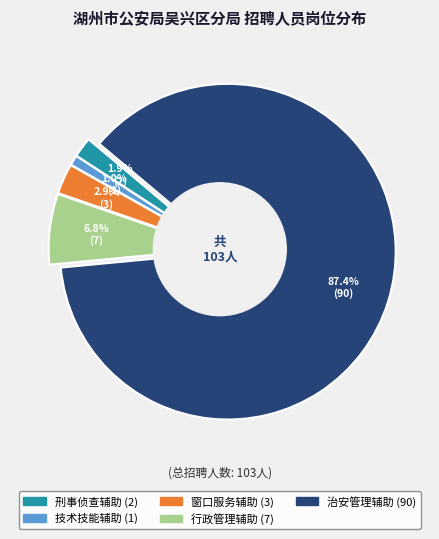

Does any single category account for the majority?

Yes